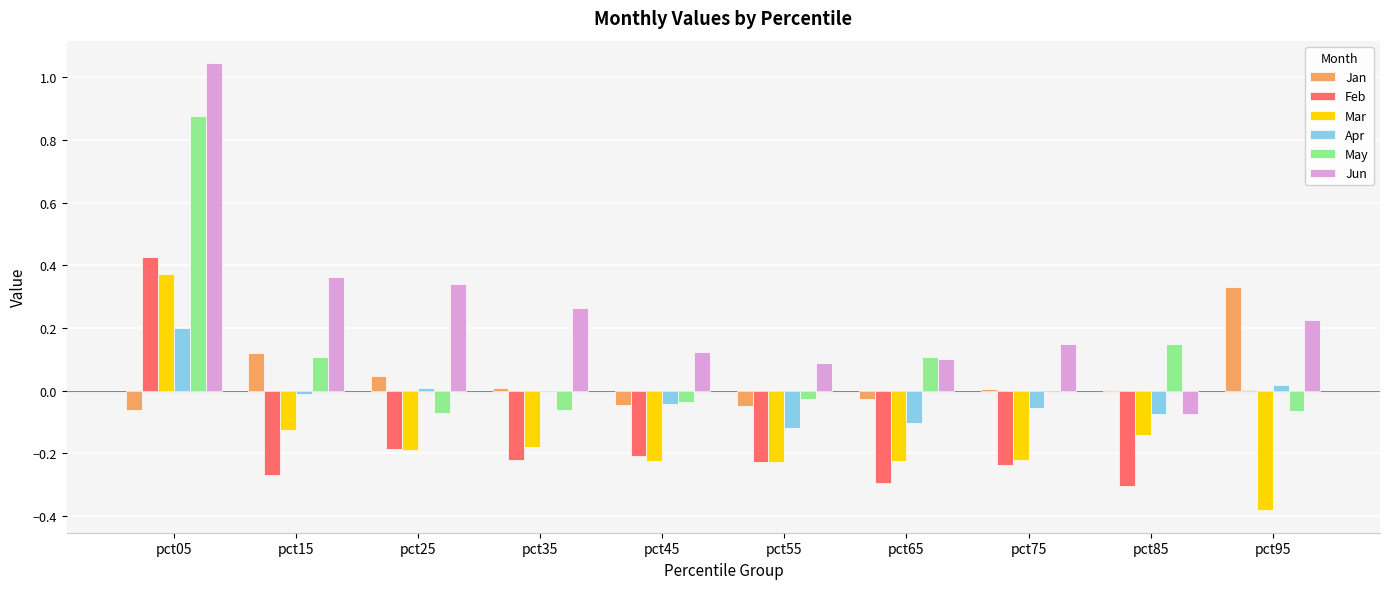

The value of Jan at pct05 is -0.1. True or false?

True